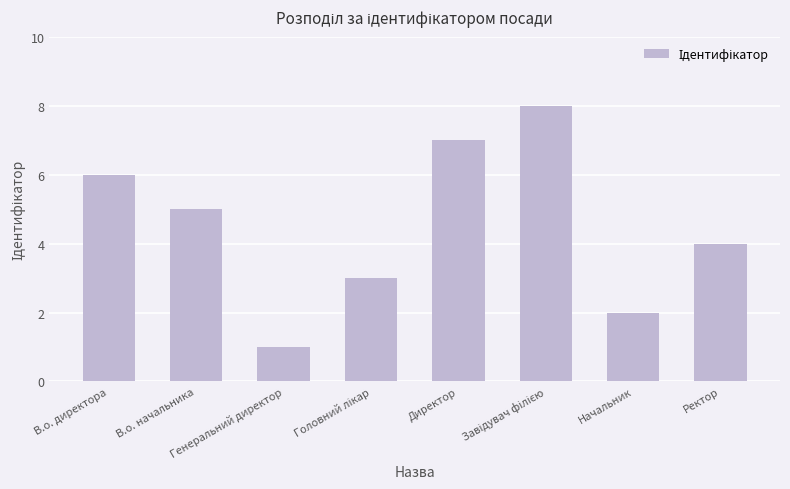

What is the maximum value shown in the chart?

8